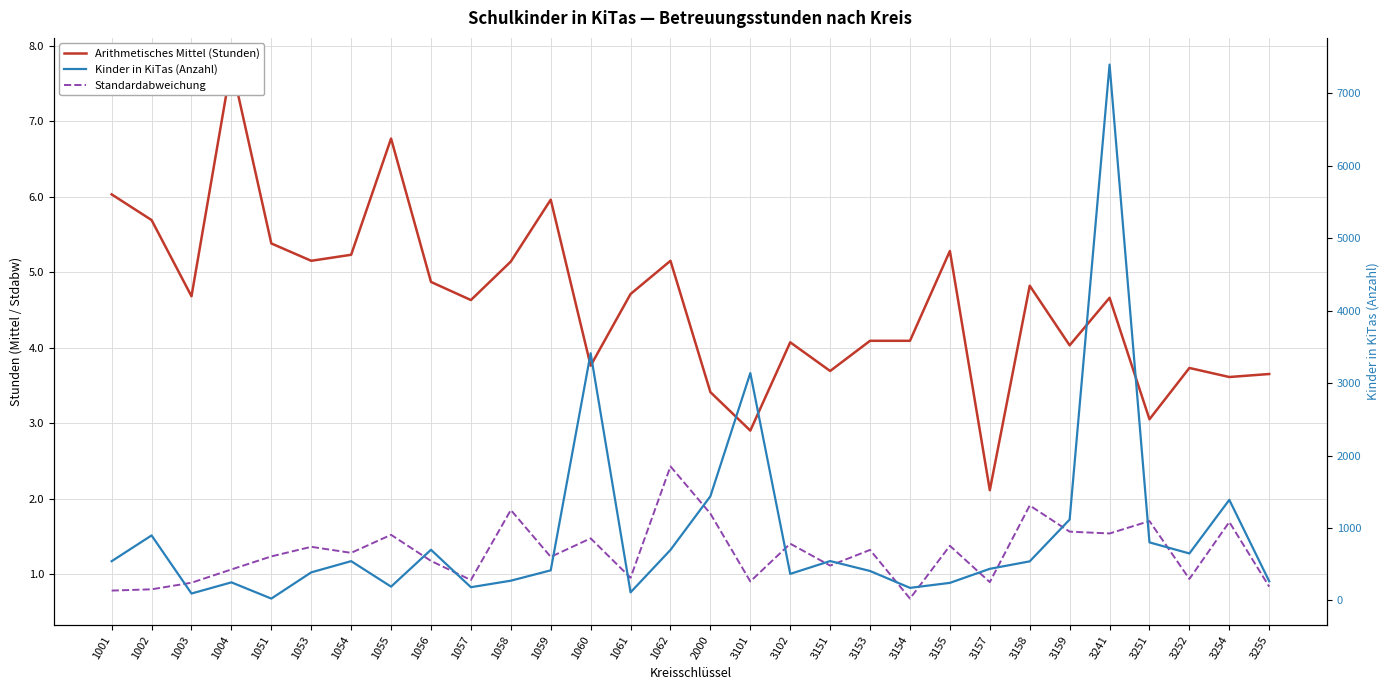

What are all the series names shown in the legend?

Arithmetisches Mittel (Stunden), Standardabweichung, Kinder in KiTas (Anzahl)